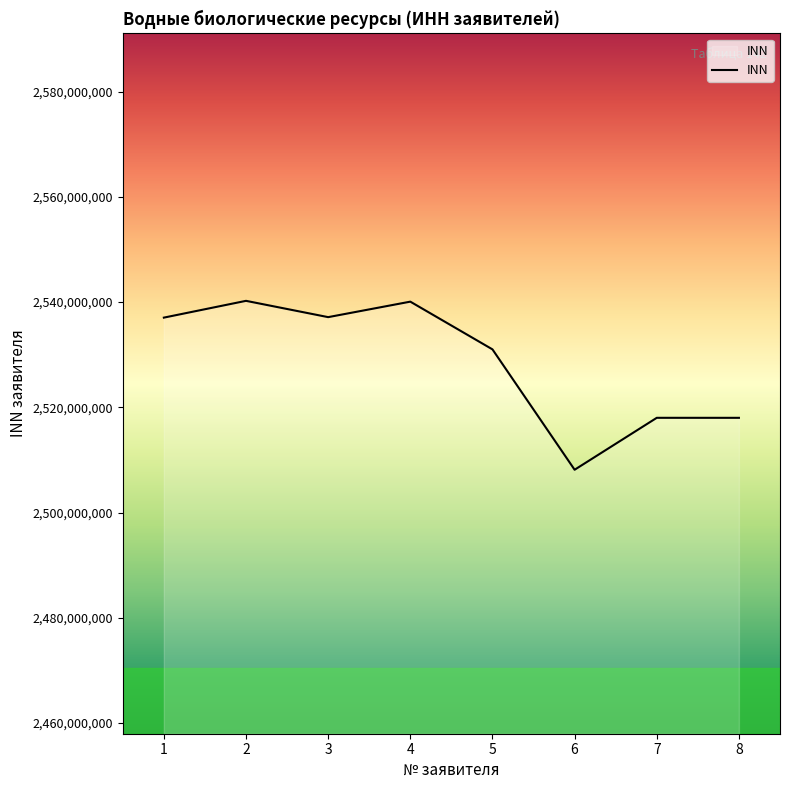

Count the number of data series in this chart.

1